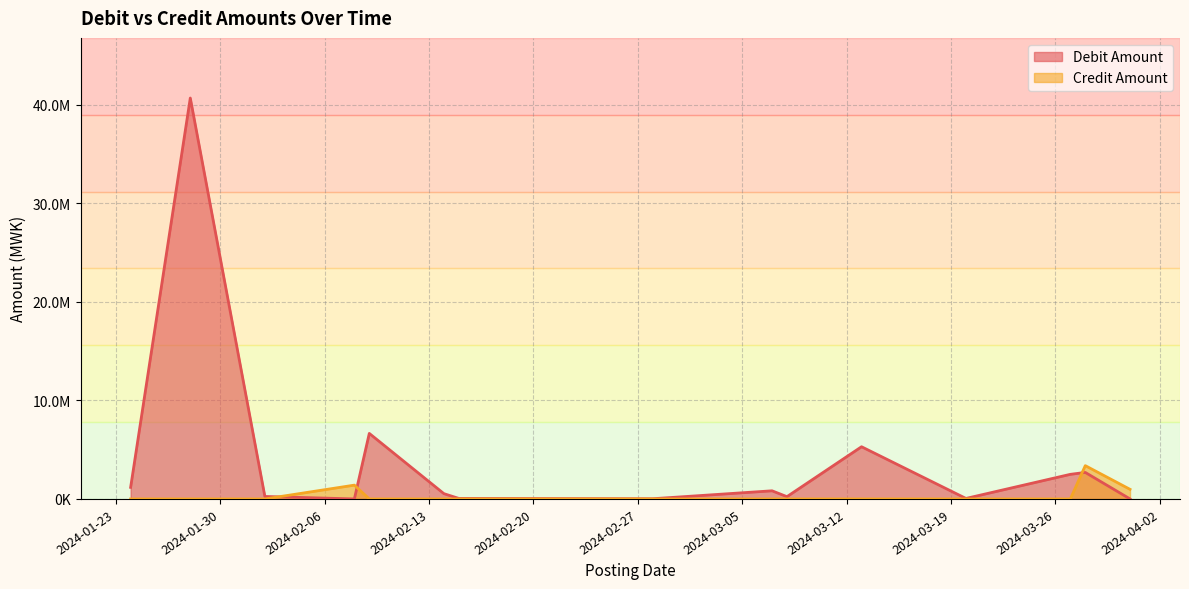

List the series in order of their overall mean, lowest first.

Credit Amount, Debit Amount